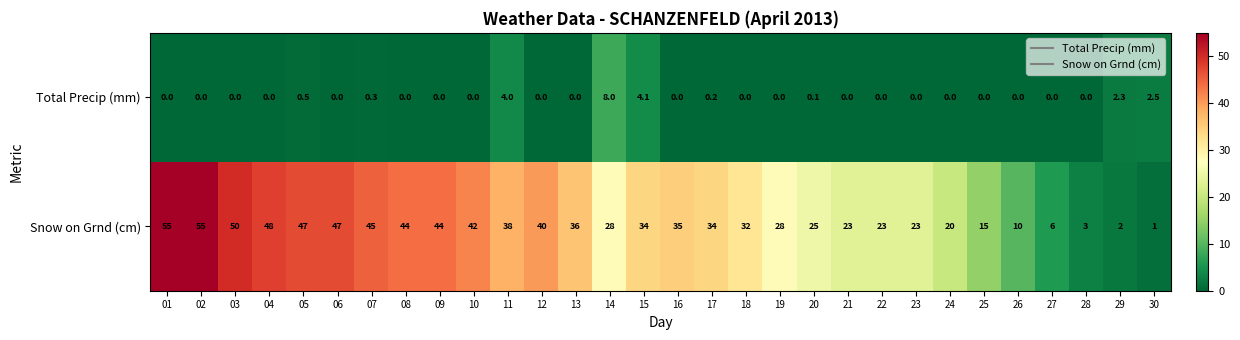

How many distinct data groups are displayed?

2